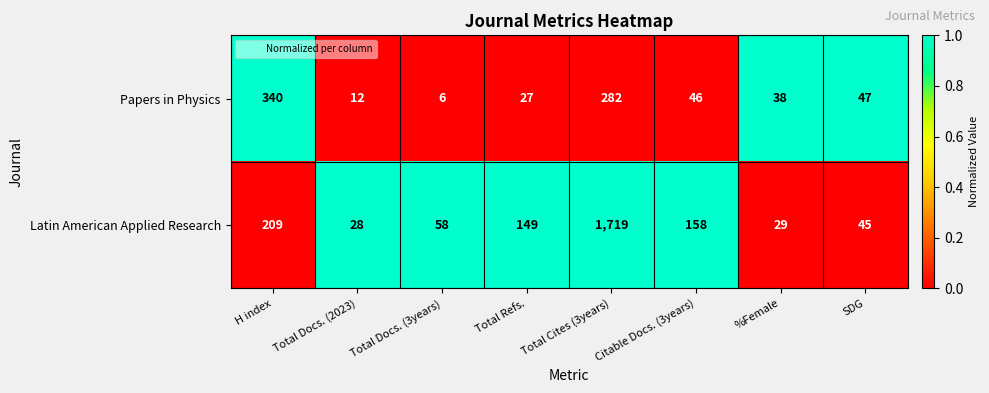

Which label corresponds to the smallest value in the chart?

Total Docs. (3years)